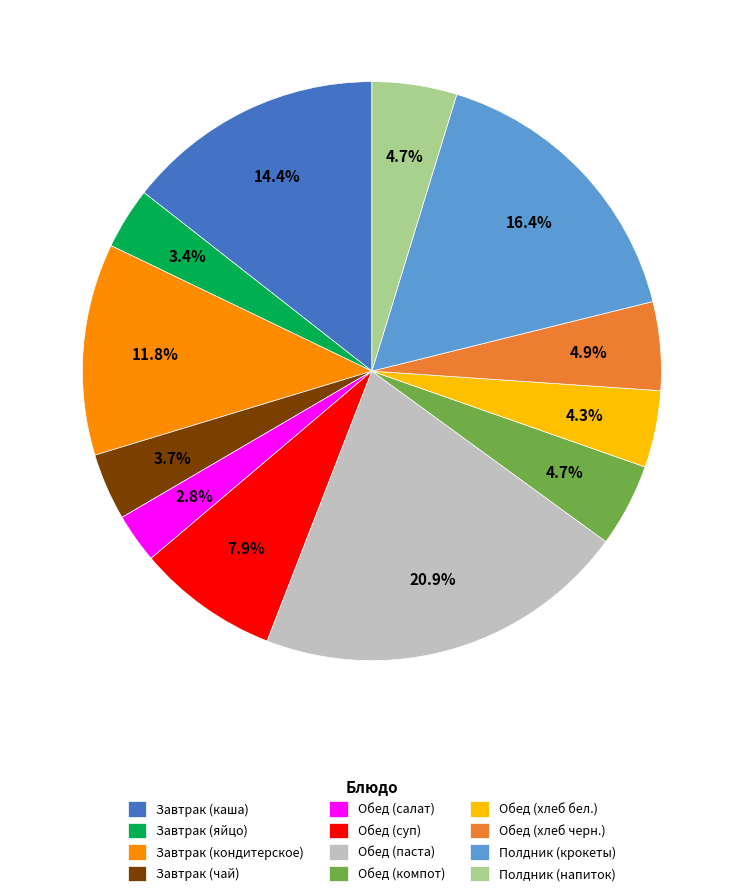

To the nearest percent, what is the average slice percentage?

8%